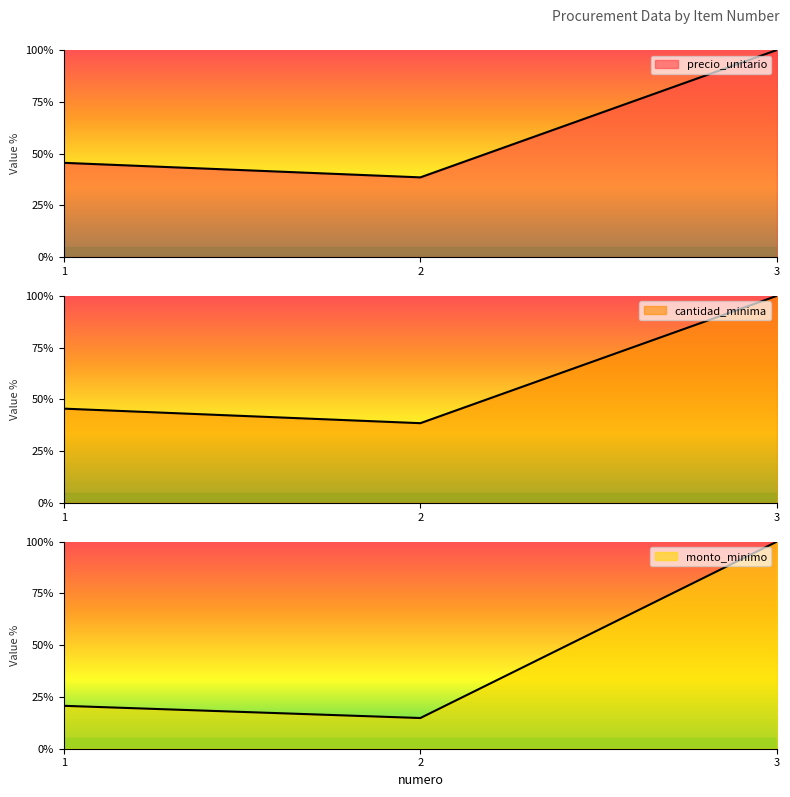

List the labels in order of cantidad_minima value, largest first.

3, 1, 2